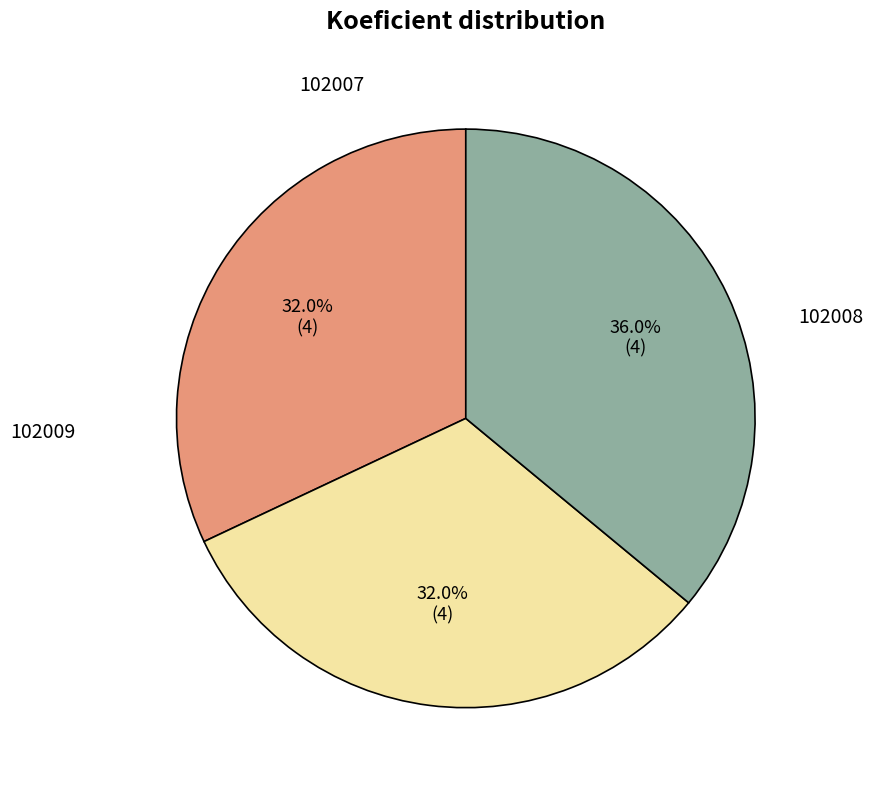

How many slices are in this pie chart?

3